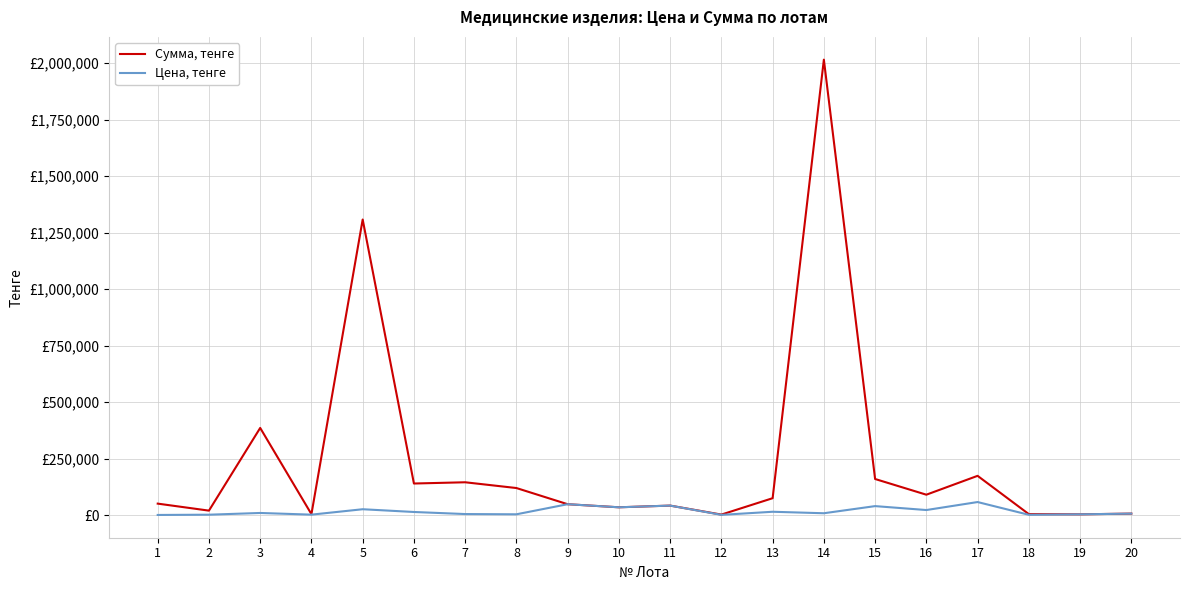

Is it true that Цена, тенге equals 2303 at 18?

False